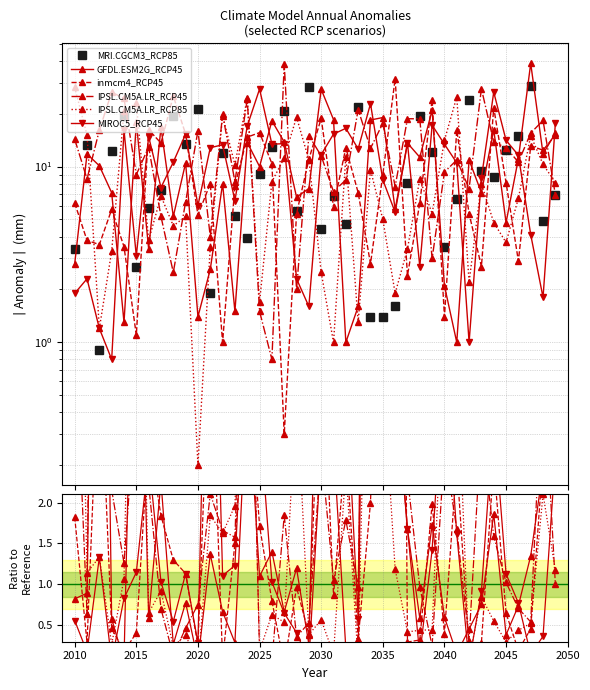

How many lines are shown in the chart?

6